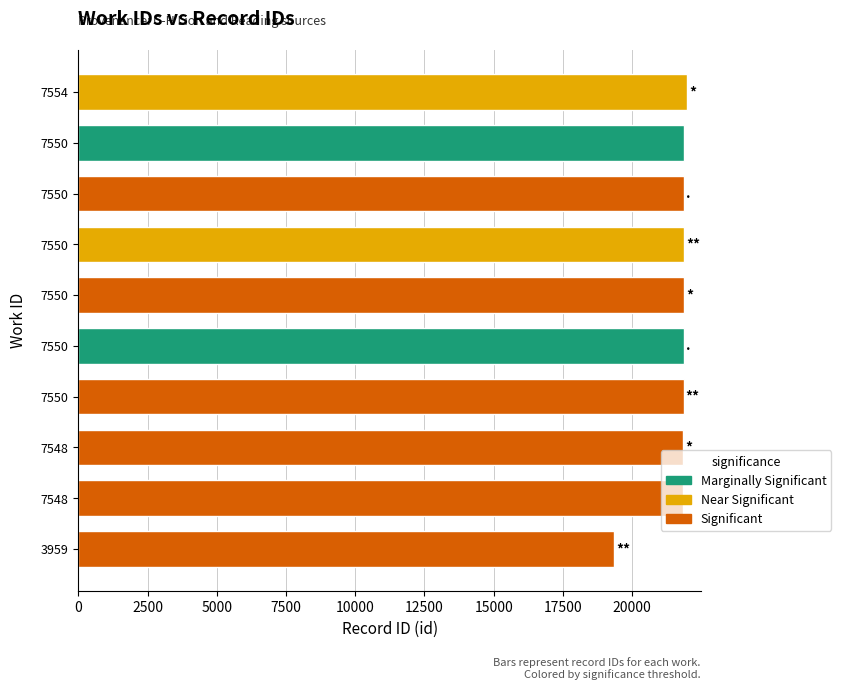

Is it true that the value at 7550 is 21862?

True